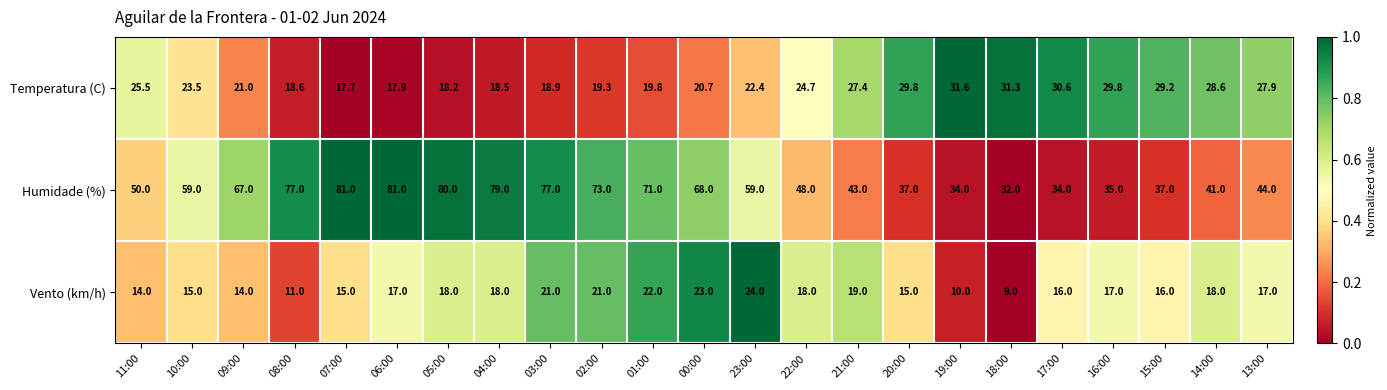

What is the sum of all Vento (km/h) values?

388.0